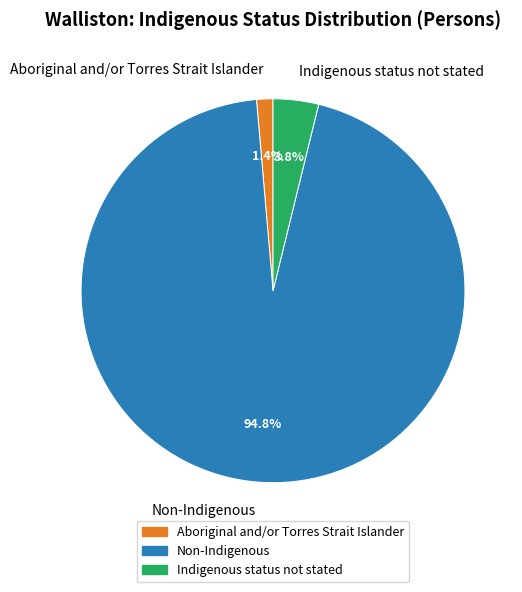

To the nearest percent, what is the difference between the Indigenous status not stated and Non-Indigenous slice percentages?

91%